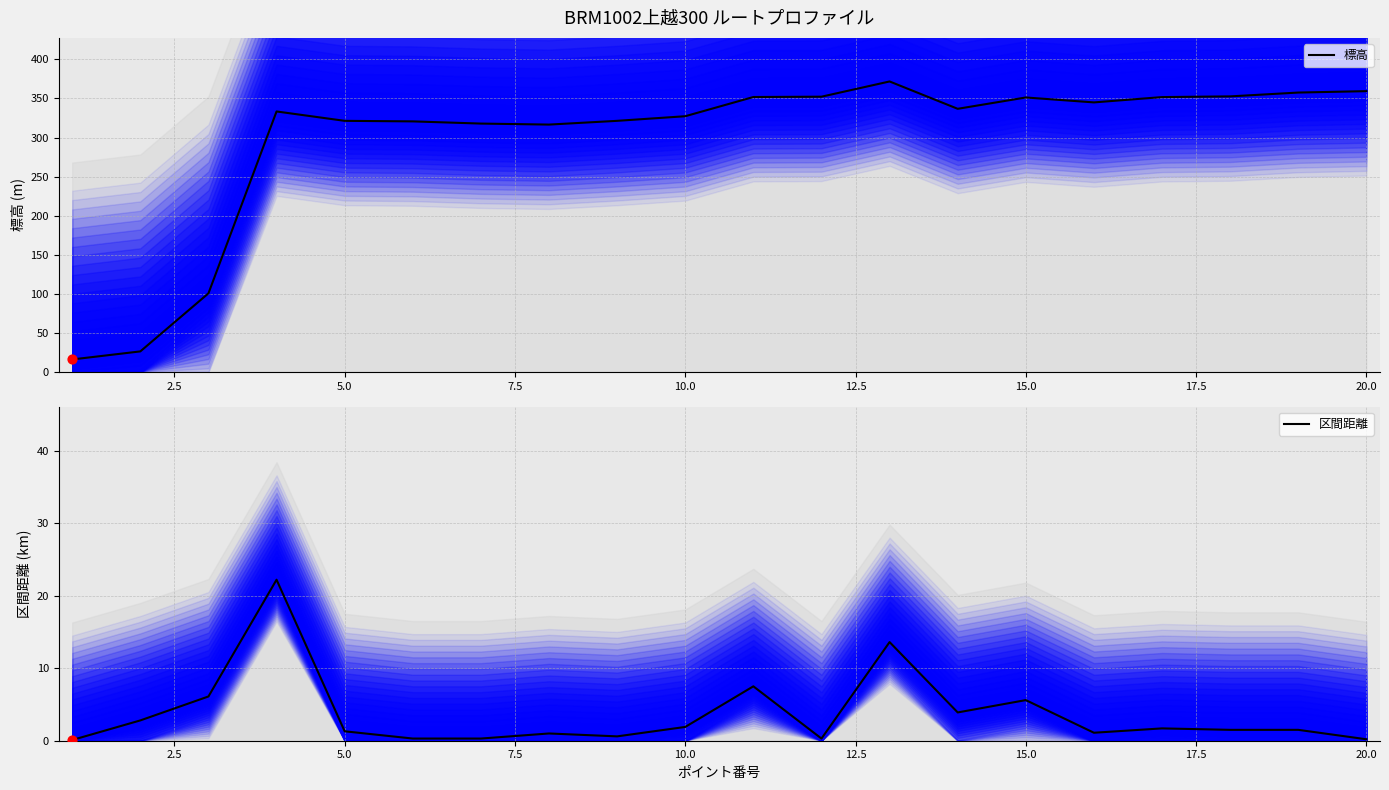

Which series reaches the minimum Y coordinate?

区間距離